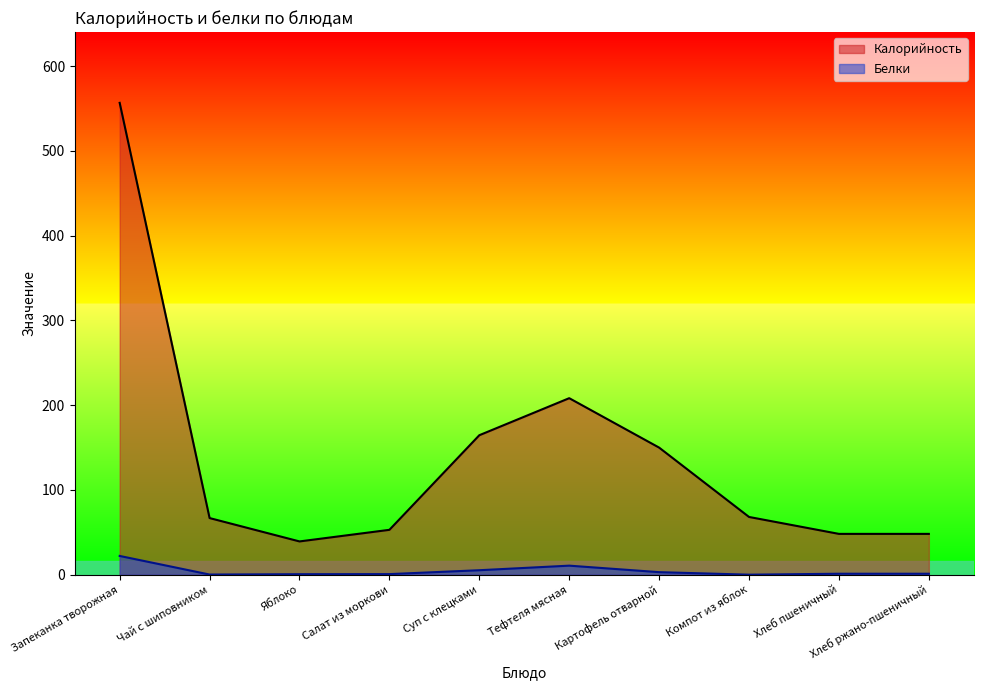

List the labels in order of Белки value, largest first.

Запеканка творожная, Тефтеля мясная, Суп с клецками, Картофель отварной, Хлеб пшеничный, Хлеб ржано-пшеничный, Салат из моркови, Яблоко, Чай с шиповником, Компот из яблок